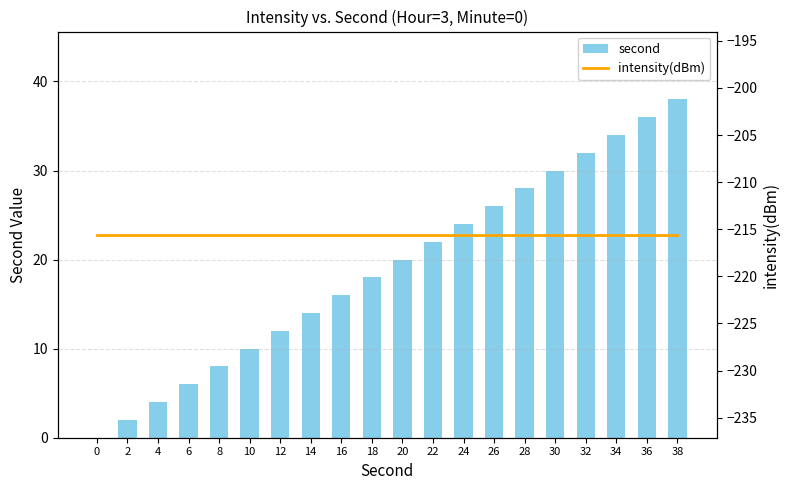

What is the value of the second bar at the 16th from the left?

30.0